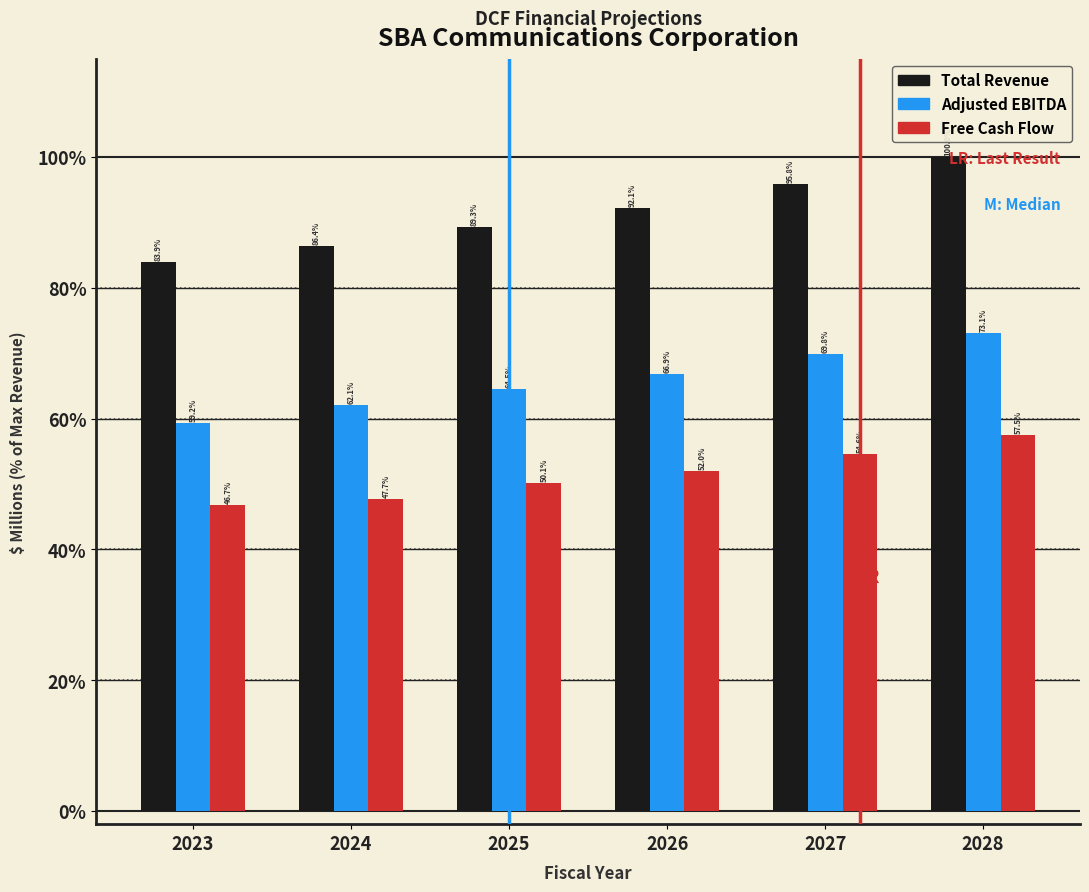

Which category has the highest value in the Adjusted EBITDA series?

2028